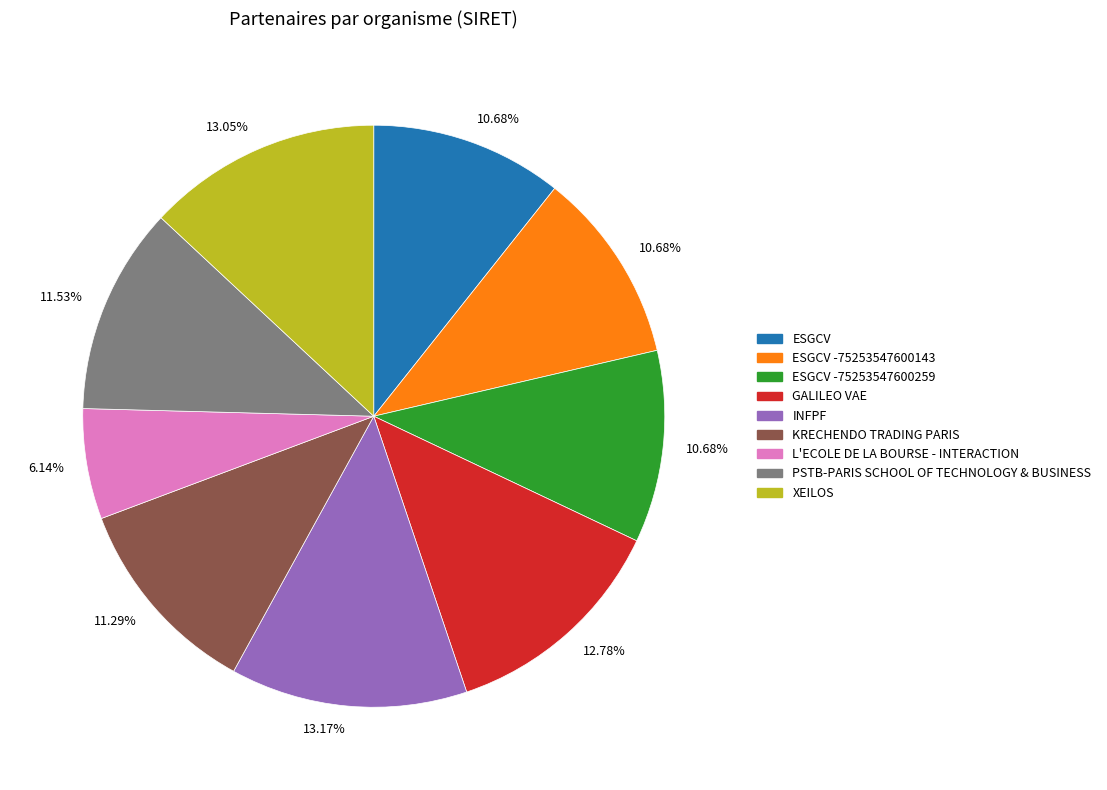

Is there a majority slice in this chart?

No